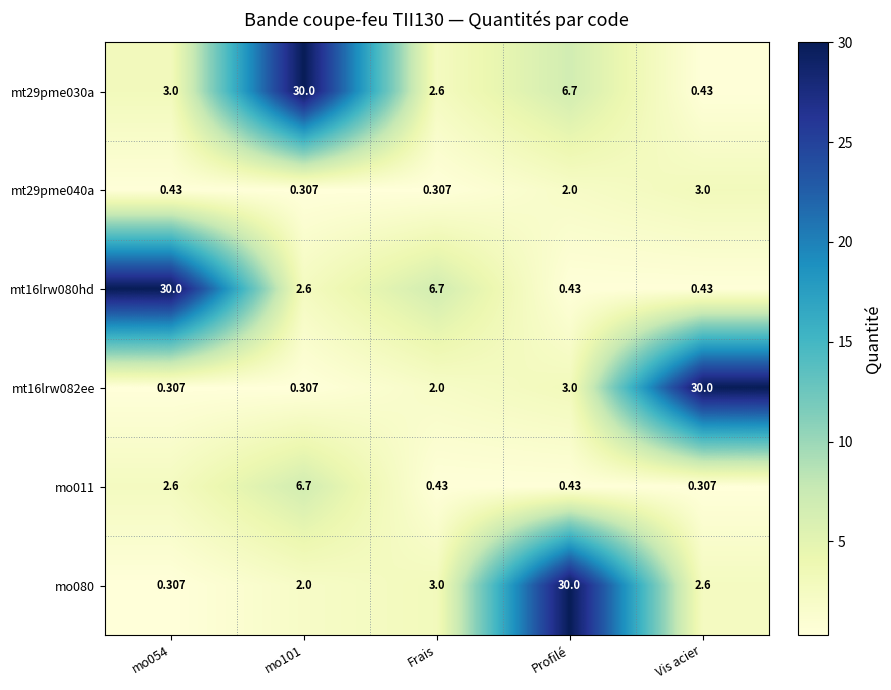

How many series are shown in this chart?

6